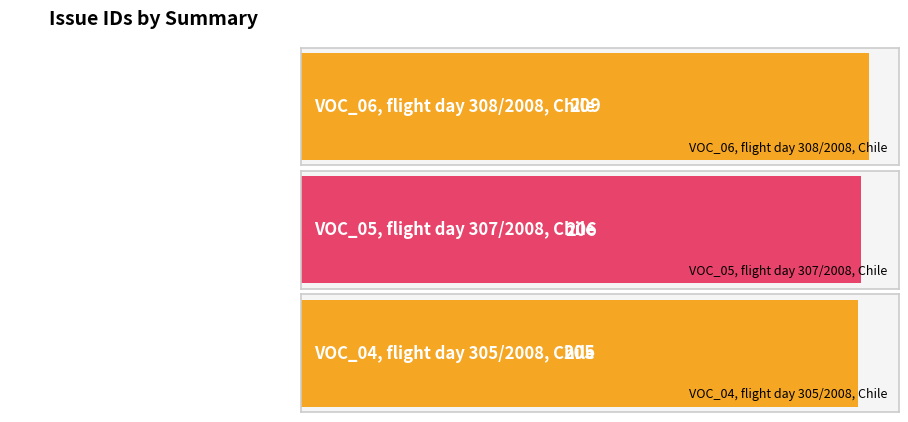

Which label corresponds to the largest value in the chart?

VOC_06, flight day 308/2008, Chile